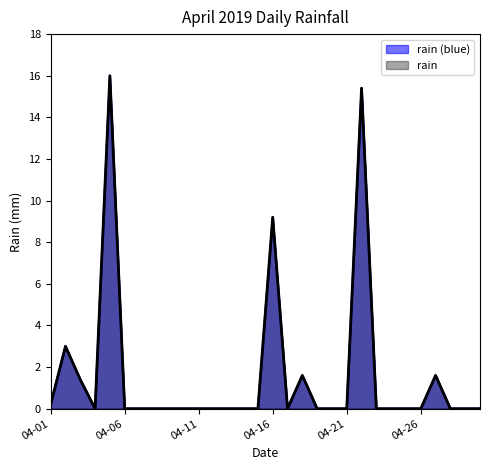

Reading right to left, extract all data points from this chart.

0.0	0.0	0.0	1.6	0.0	0.0	0.0	0.0	15.4	0.0	0.0	0.0	1.6	0.0	9.2	0.0	0.0	0.0	0.0	0.0	0.0	0.0	0.0	0.0	0.0	16.0	0.0	1.4	3.0	0.2